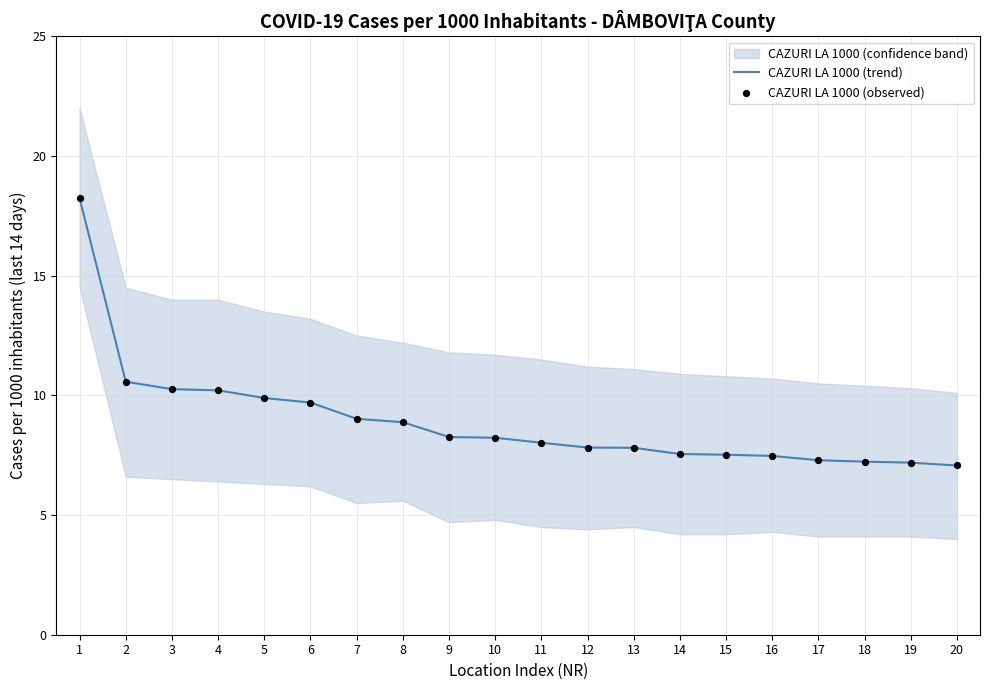

At how many categories does at least one series exceed 7?

20